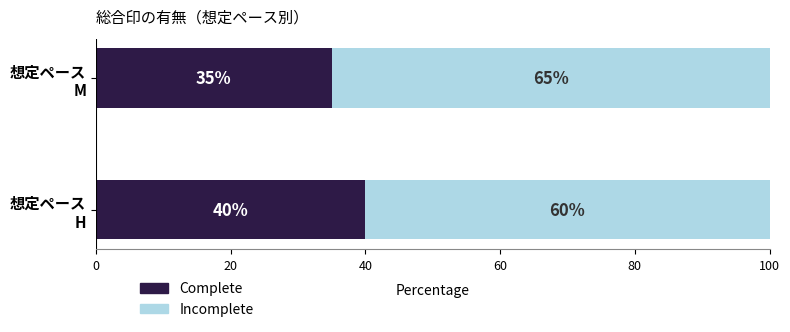

What is the highest value of the Complete series?

40